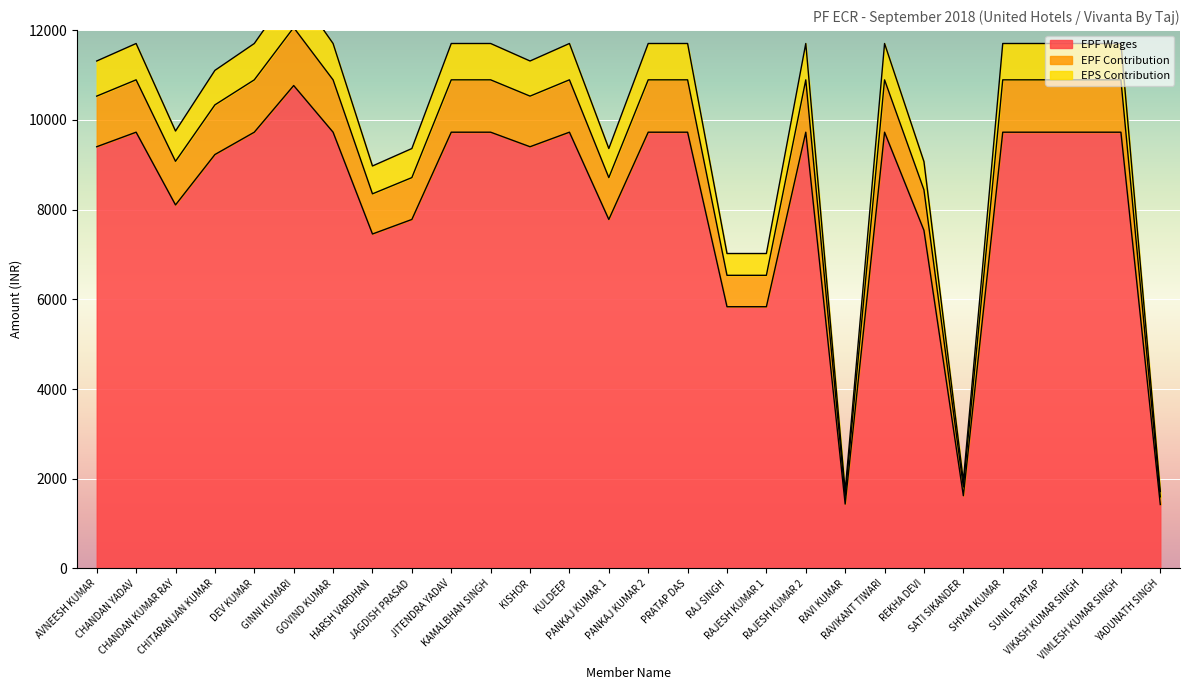

At which label does EPF Wages first exceed 9724?

GINNI KUMARI